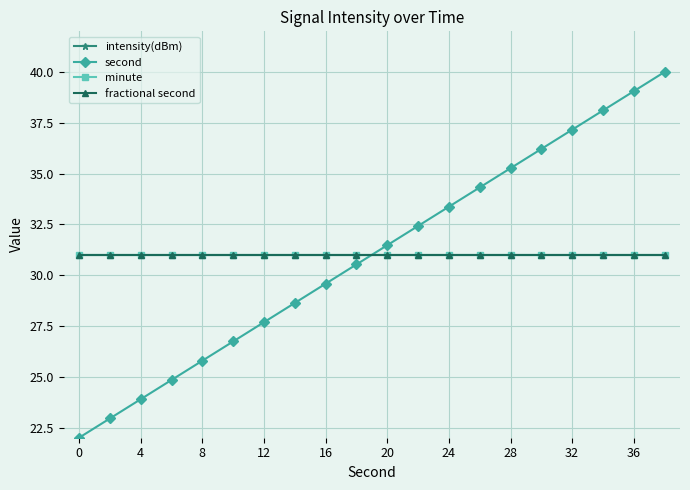

Does the chart display data point markers on the line(s)?

Yes